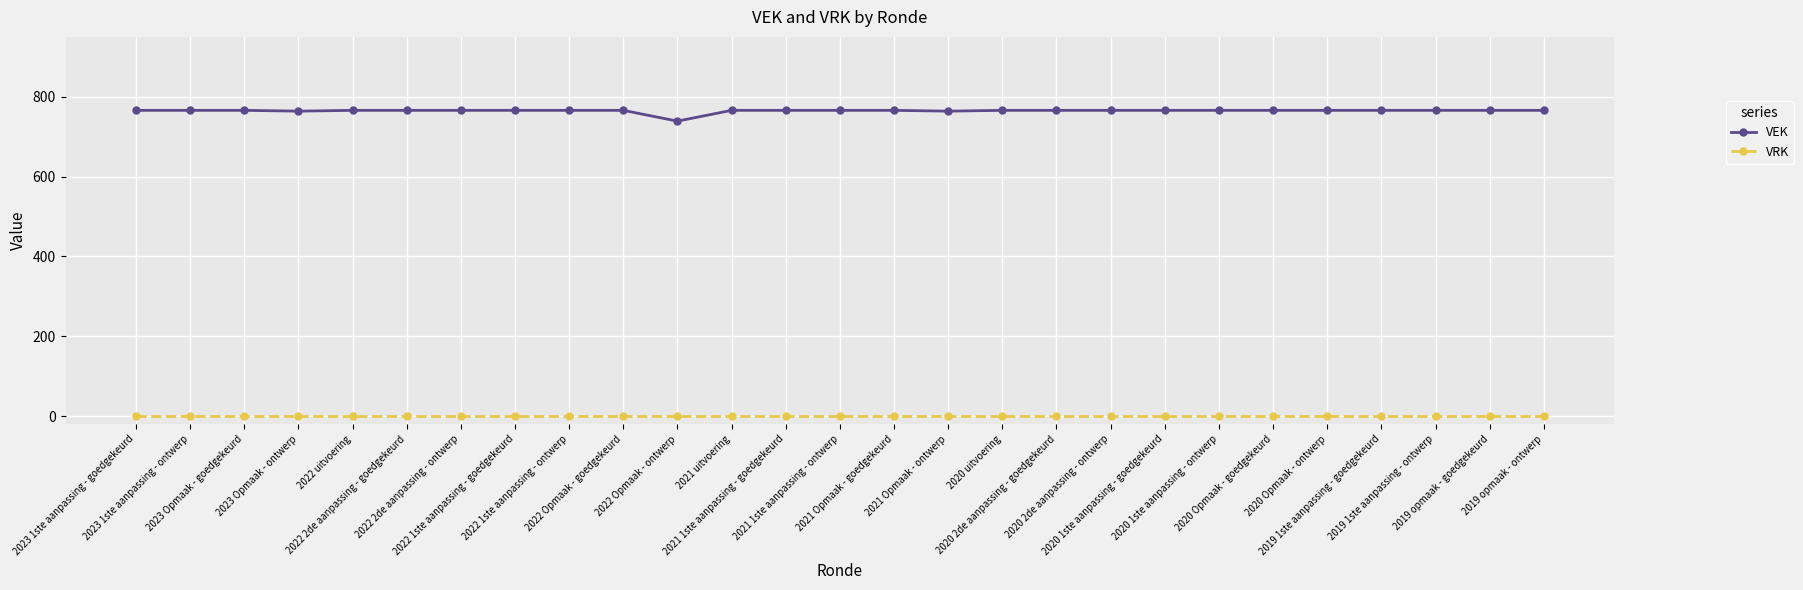

What is the value of the VEK point at the 14th from the left?

766